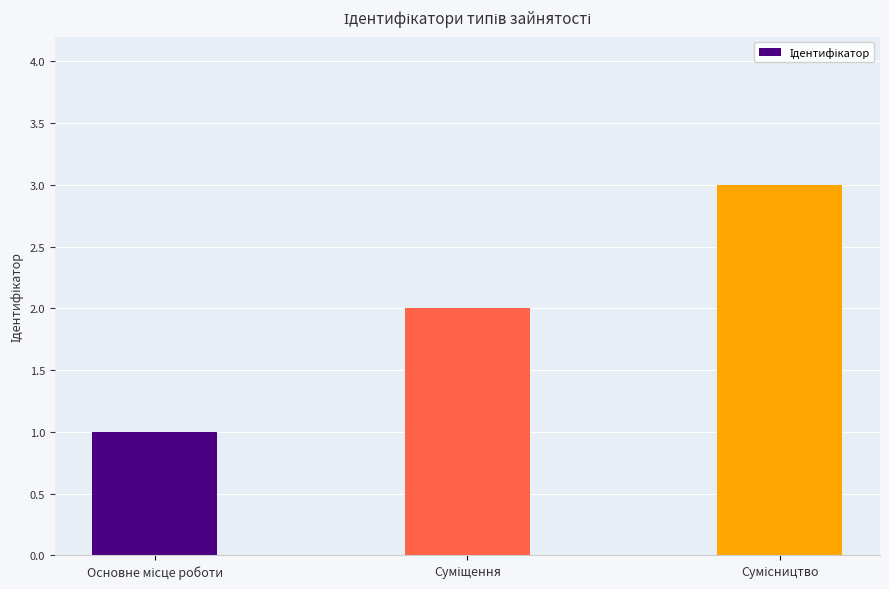

What is the sum of all values?

6